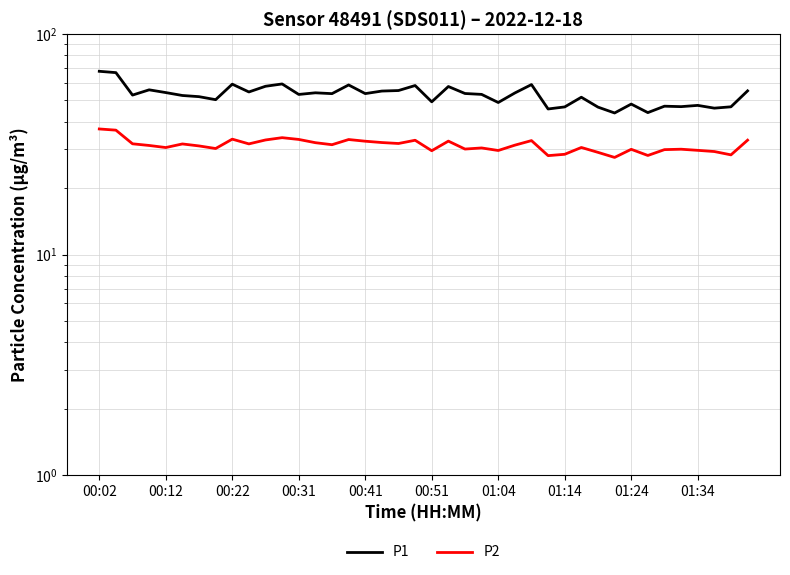

Reading left to right, extract all data points from this chart.

P1: 67.8	66.9	52.9	55.9	54.3	52.7	52.0	50.4	59.3	54.6	58.0	59.4	53.2	54.2	53.7	58.8	53.7	55.2	55.5	58.5	49.3	57.9	53.8	53.3	49.0	54.1	59.0	45.8	46.8	51.7	46.6	43.9	48.1	44.0	47.1	46.9	47.5	46.1	46.8	55.3
P2: 37.1	36.7	31.8	31.2	30.6	31.8	31.1	30.3	33.4	31.8	33.1	33.9	33.3	32.2	31.5	33.2	32.7	32.2	31.9	33.0	29.6	32.7	30.1	30.4	29.6	31.4	32.9	28.1	28.5	30.6	29.1	27.6	30.0	28.1	29.9	30.1	29.7	29.3	28.3	33.0